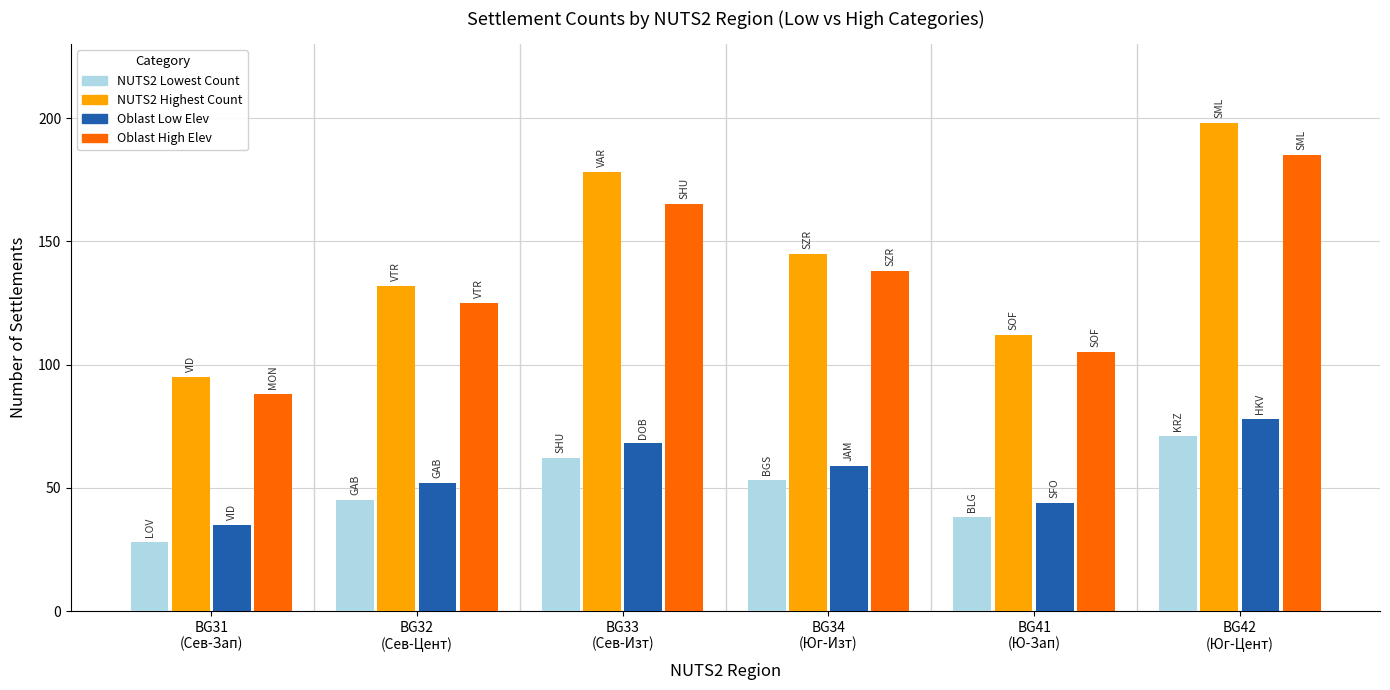

List the labels in order of NUTS2 Lowest Count value, smallest first.

BG31
(Сев-Зап), BG41
(Ю-Зап), BG32
(Сев-Цент), BG34
(Юг-Изт), BG33
(Сев-Изт), BG42
(Юг-Цент)